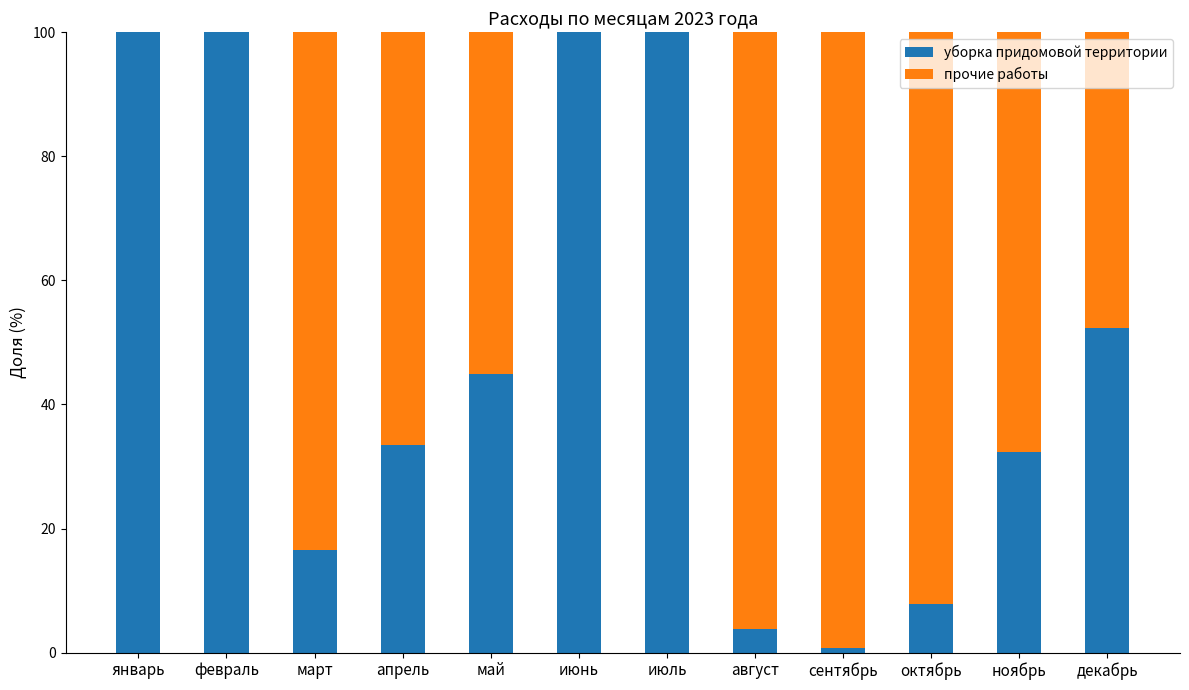

What is the maximum value for уборка придомовой территории?

100.0